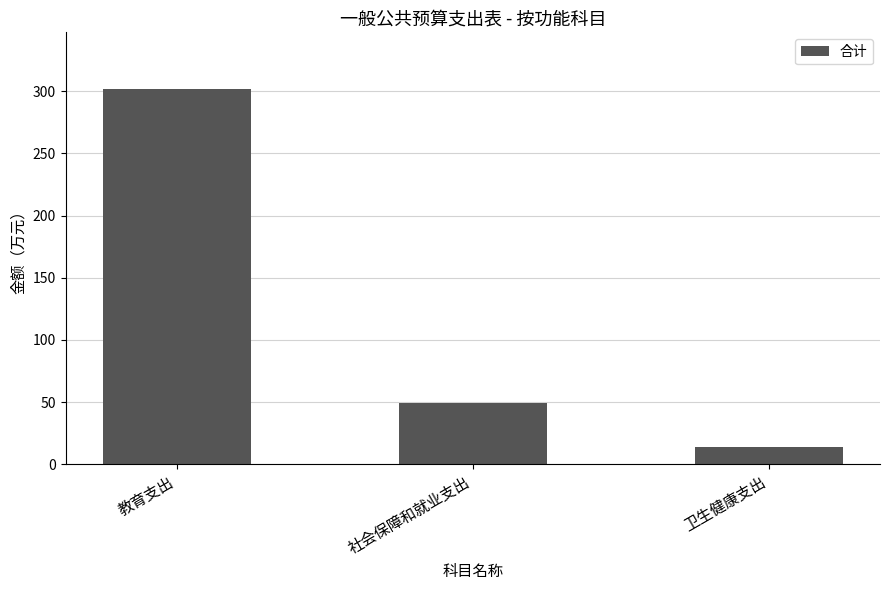

What is the label of the 1st bar from the left?

教育支出